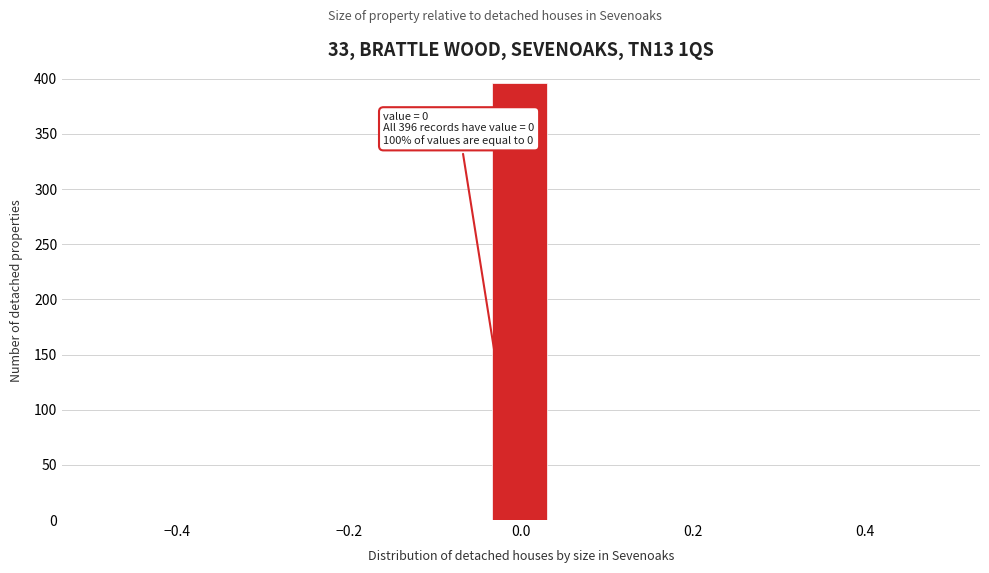

Around what value on the x-axis is the tallest bar? Give the approximate position of its centre, as read against the axis.

0.00